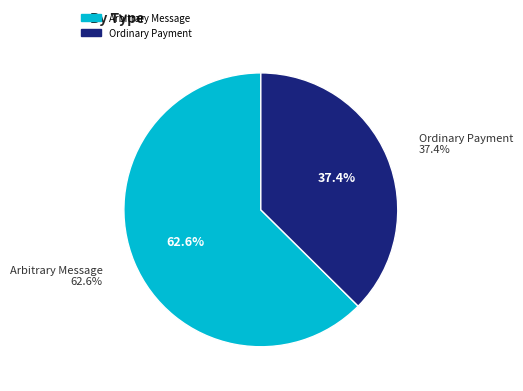

What percentage is the Arbitrary Message slice, to the nearest percent?

63%